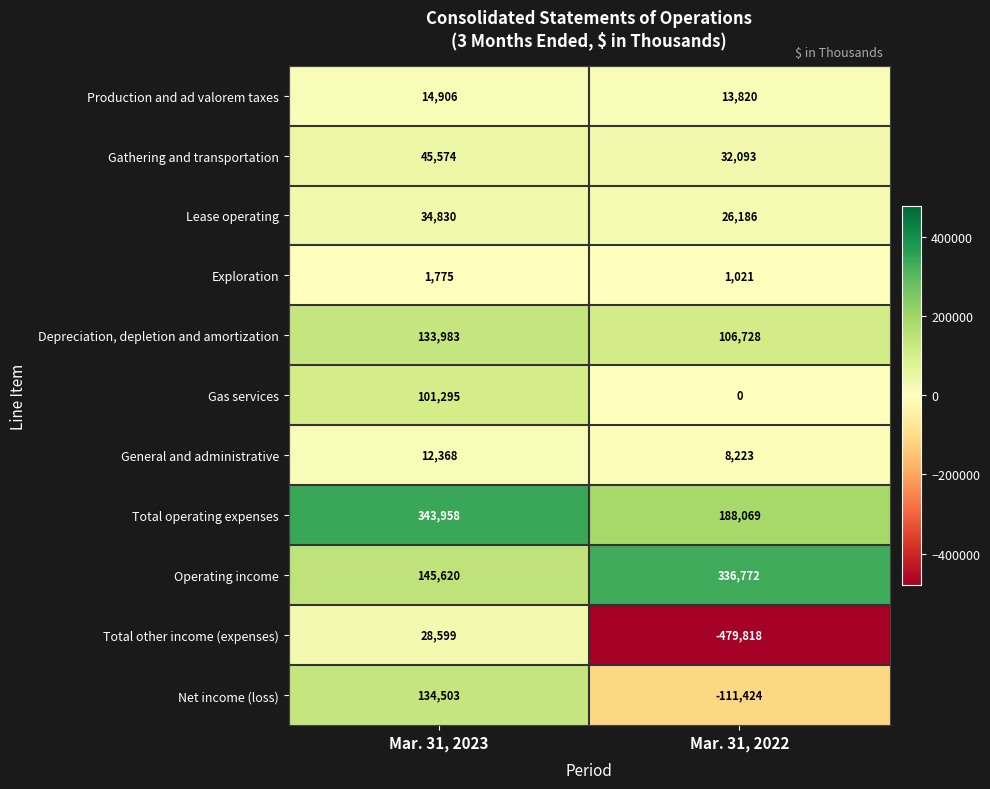

At how many categories does at least one series exceed 267239?

2